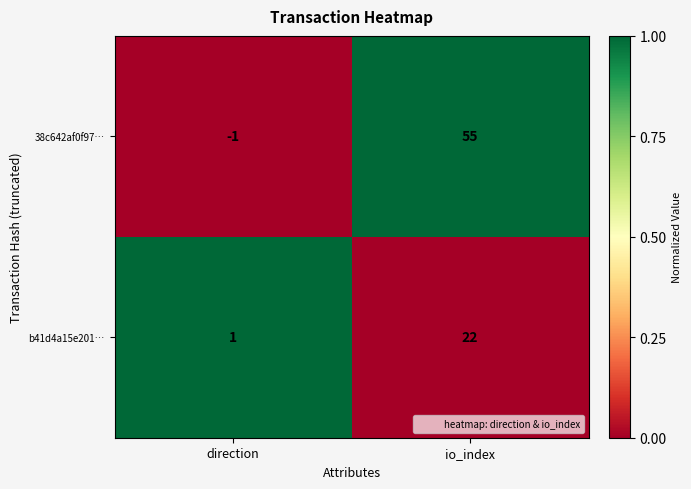

The b41d4a15e201… series shows 22 at io_index. True or false?

True